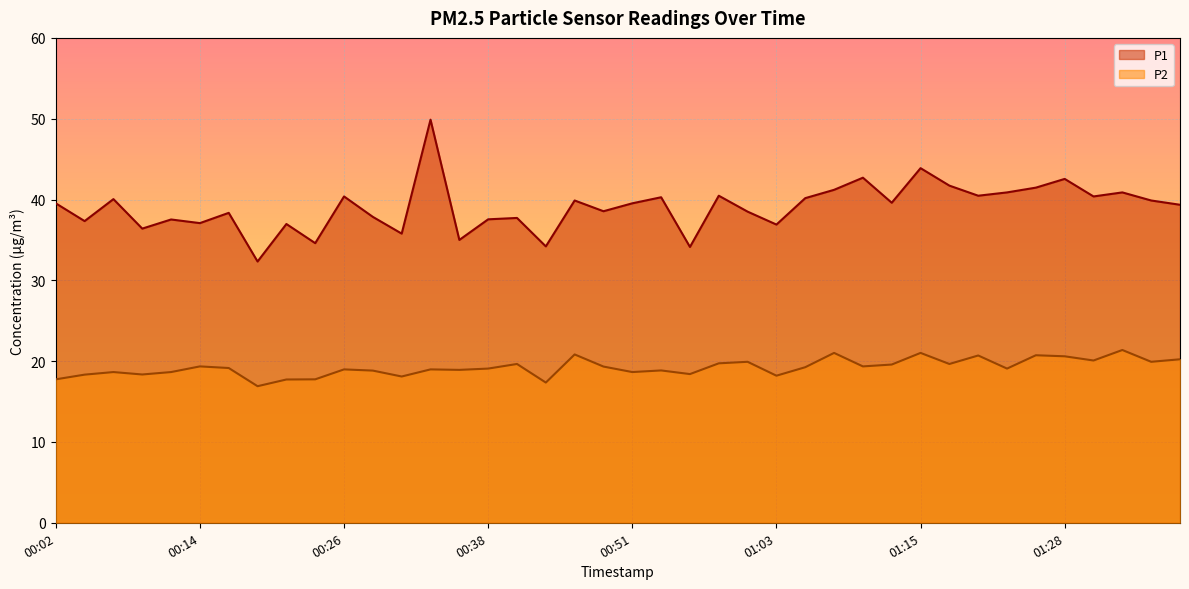

What is the greatest value displayed?

49.9